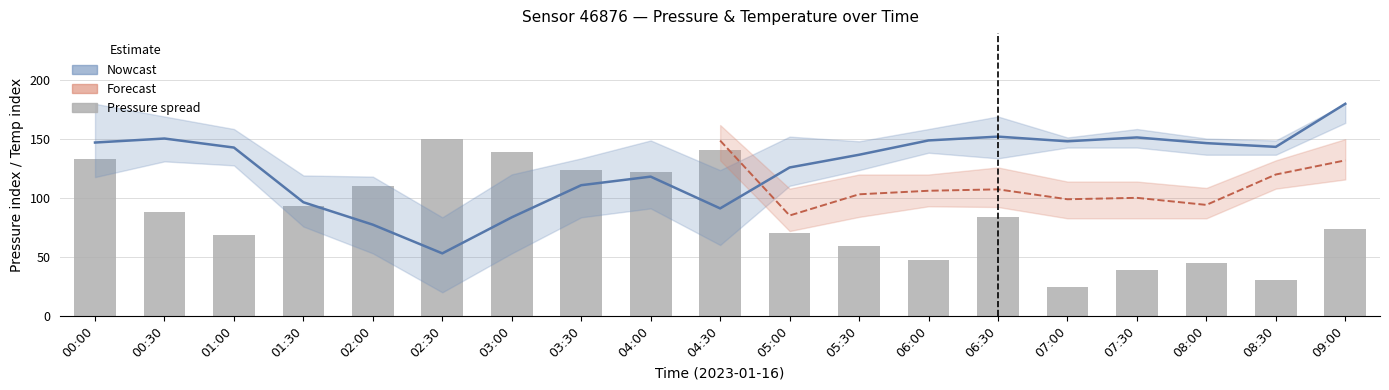

Which category has the lowest value across all series?

07:00